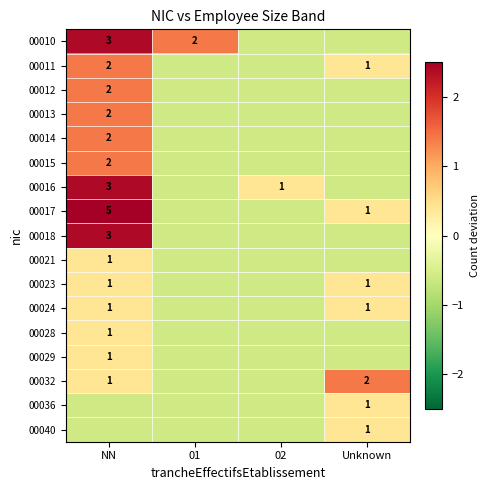

What is the total value across all series at 01?

-8.2